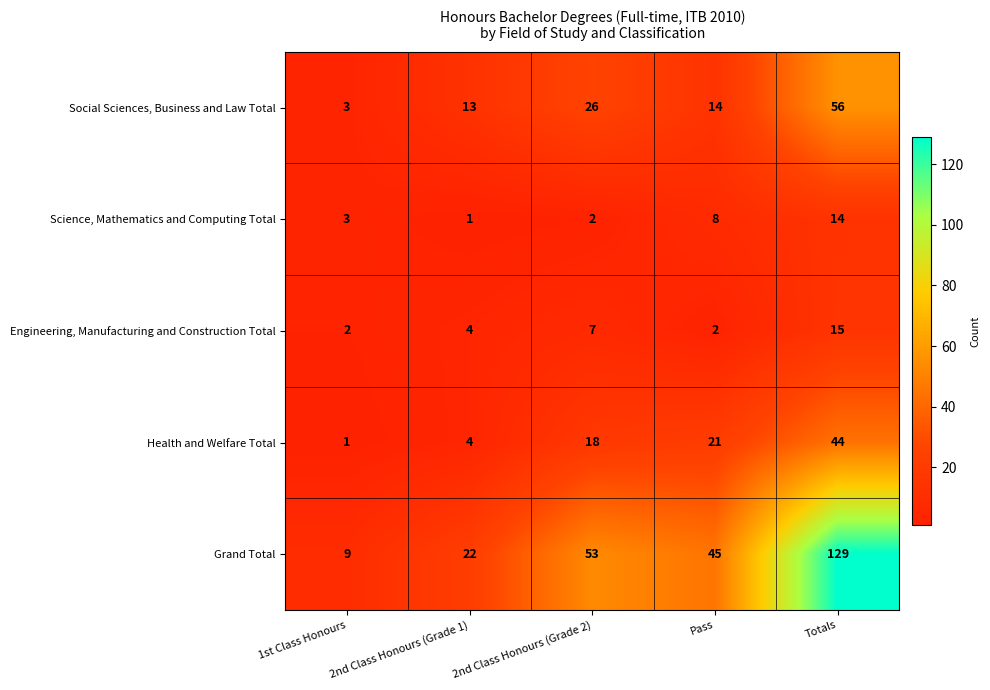

Between 2nd Class Honours (Grade 1) and Totals, which series saw the biggest shift?

Grand Total